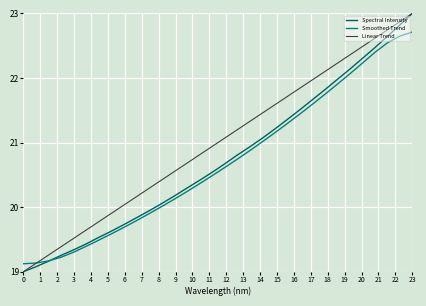

Does the chart have visible grid lines?

Yes